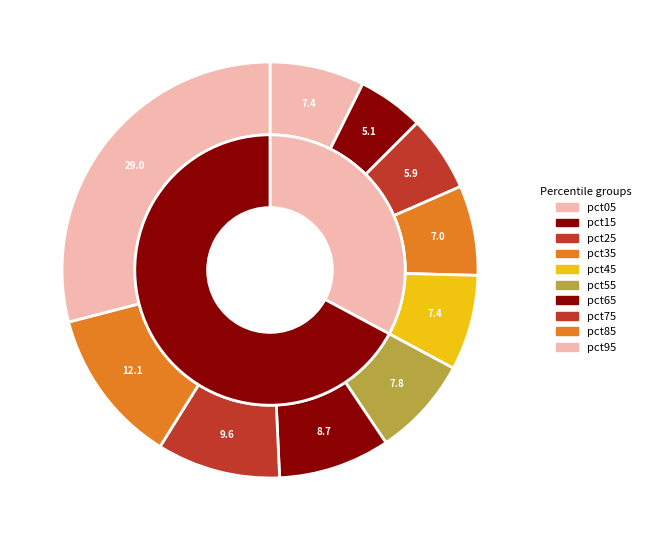

What percentage do pct25 and pct85 together represent?

18.0%